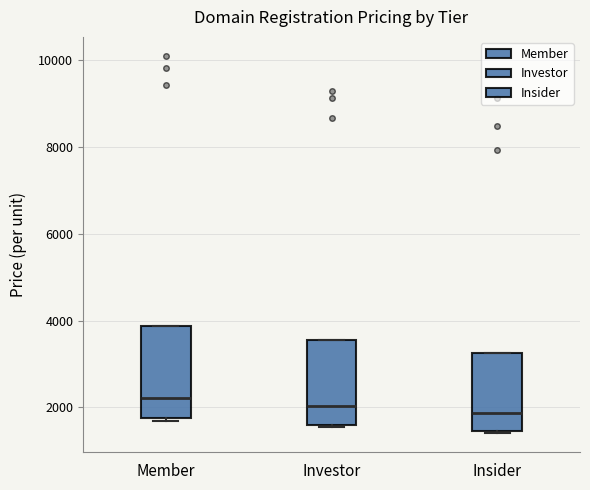

Reading left to right, read every box against the y-axis: the position of its median line, the range the box covers, and the ends of its whiskers. The values are not printed on the chart, so give them approximately, as read against the axis.

Member: median 2200, box 1800 to 3800, whiskers 1600 to 3800
Investor: median 2000, box 1600 to 3600, whiskers 1600 (just below the box's lower edge) to 3600
Insider: median 1800, box 1400 to 3200, whiskers 1400 to 3200